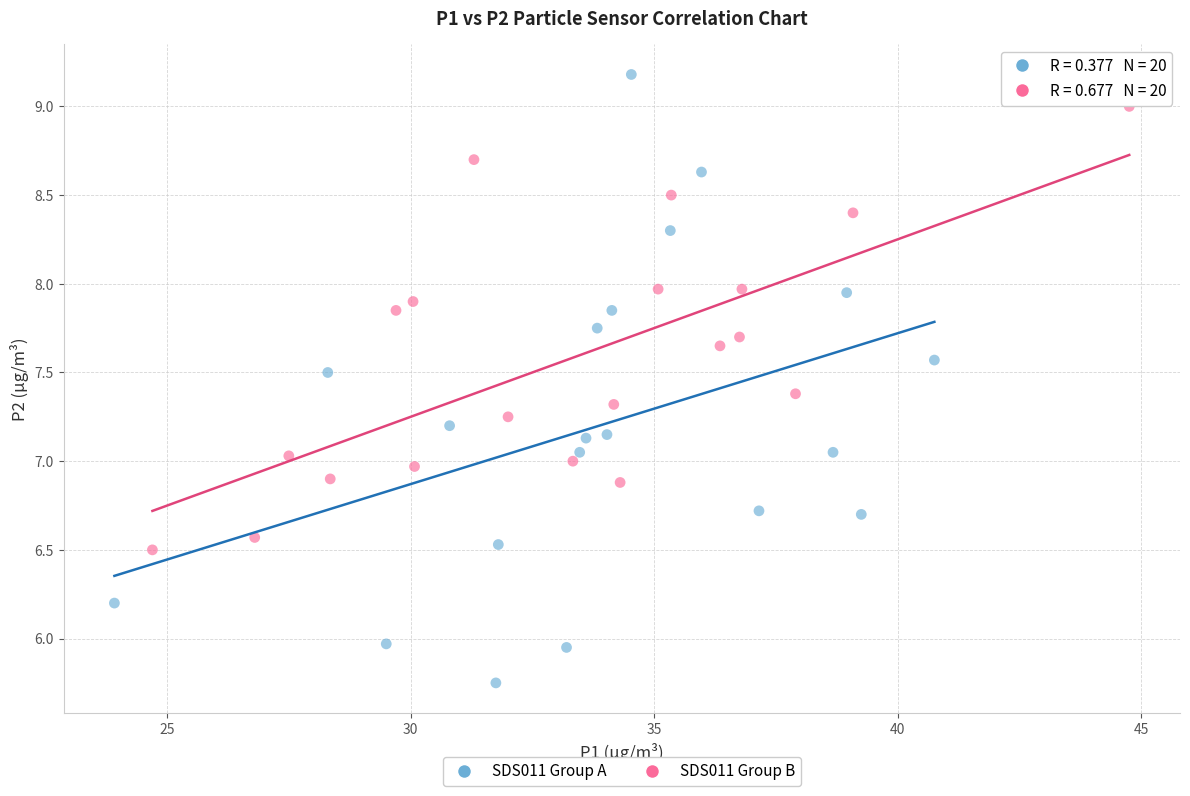

Which series reaches the minimum Y coordinate?

SDS011 Group A